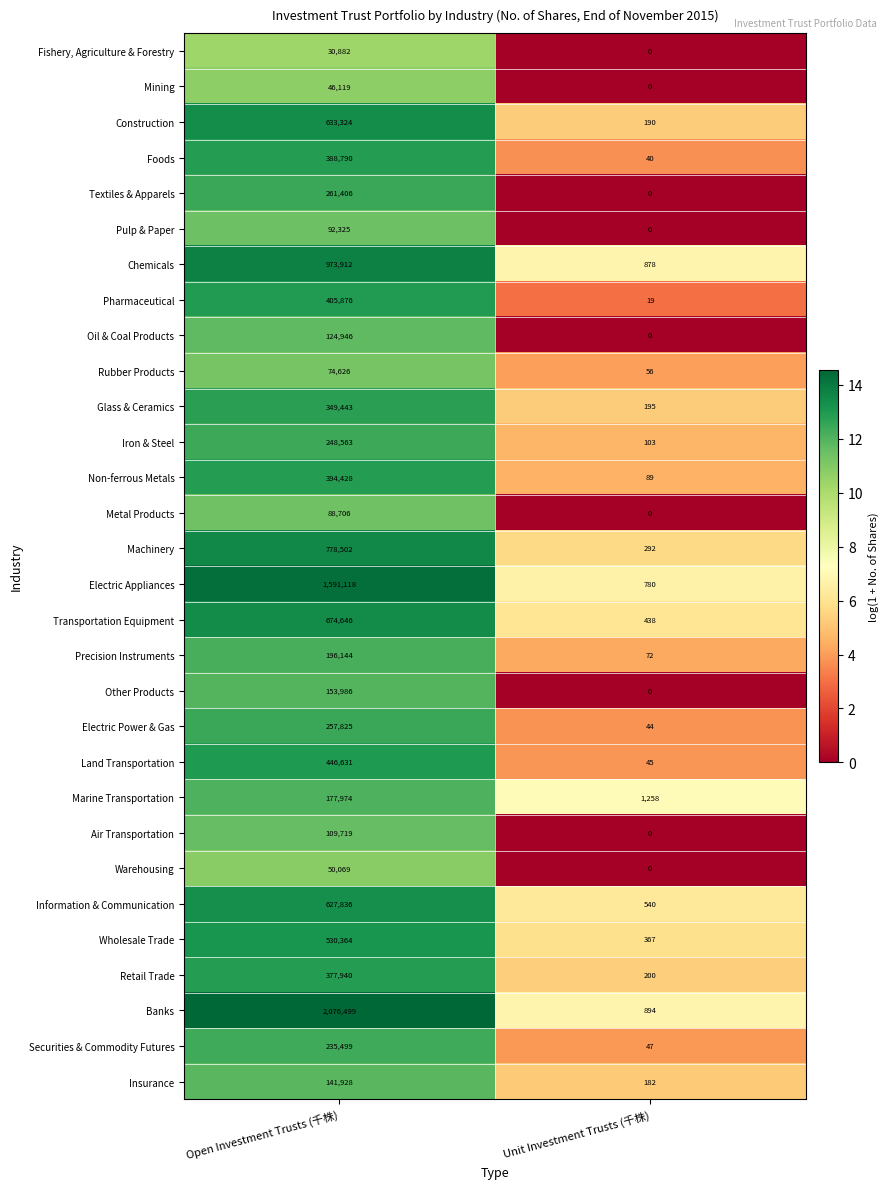

At which label is Wholesale Trade closest to 265365?

Unit Investment Trusts (千株)